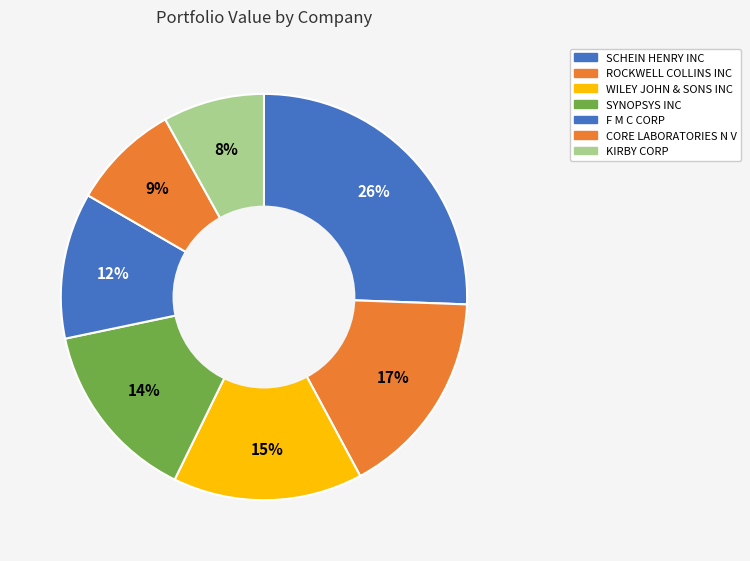

To the nearest percent, what is the average slice percentage?

14%